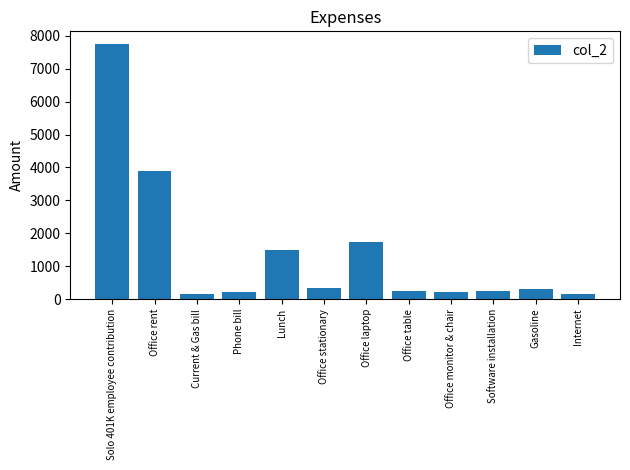

The value at Office rent is 3900. True or false?

True